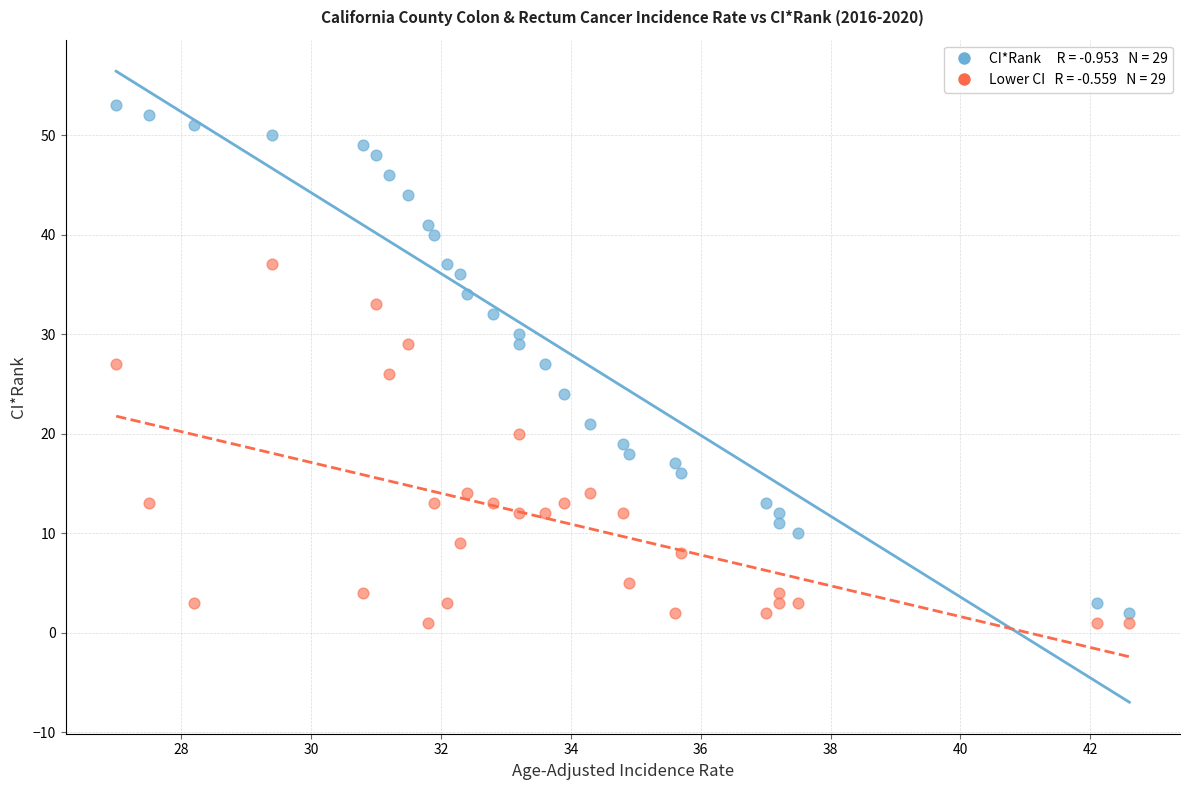

Across all data points, what is the range of Y values (max minus min)?

52